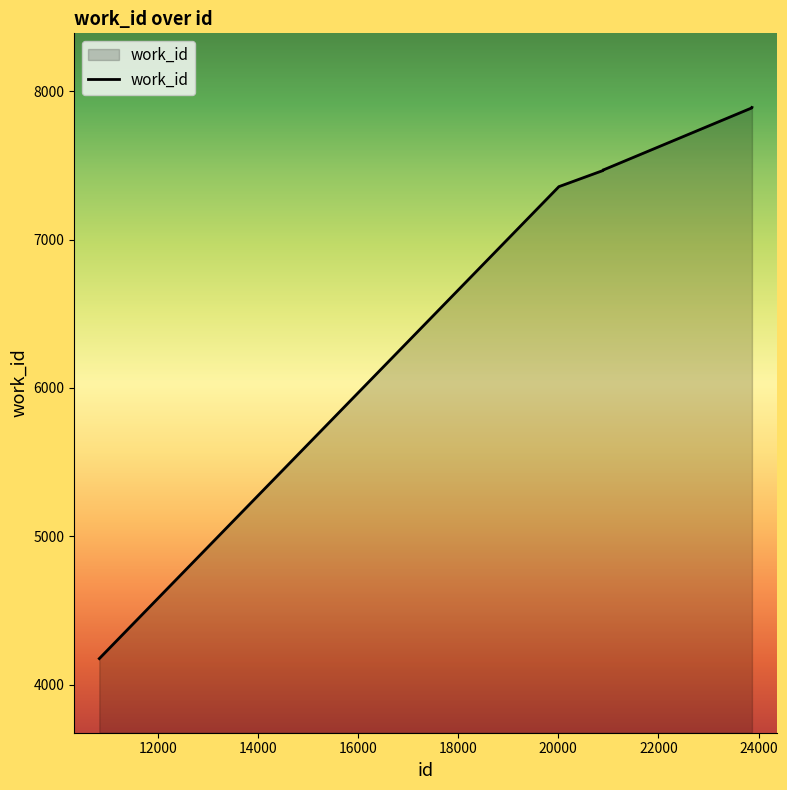

What is the difference between the maximum and minimum values?

3717